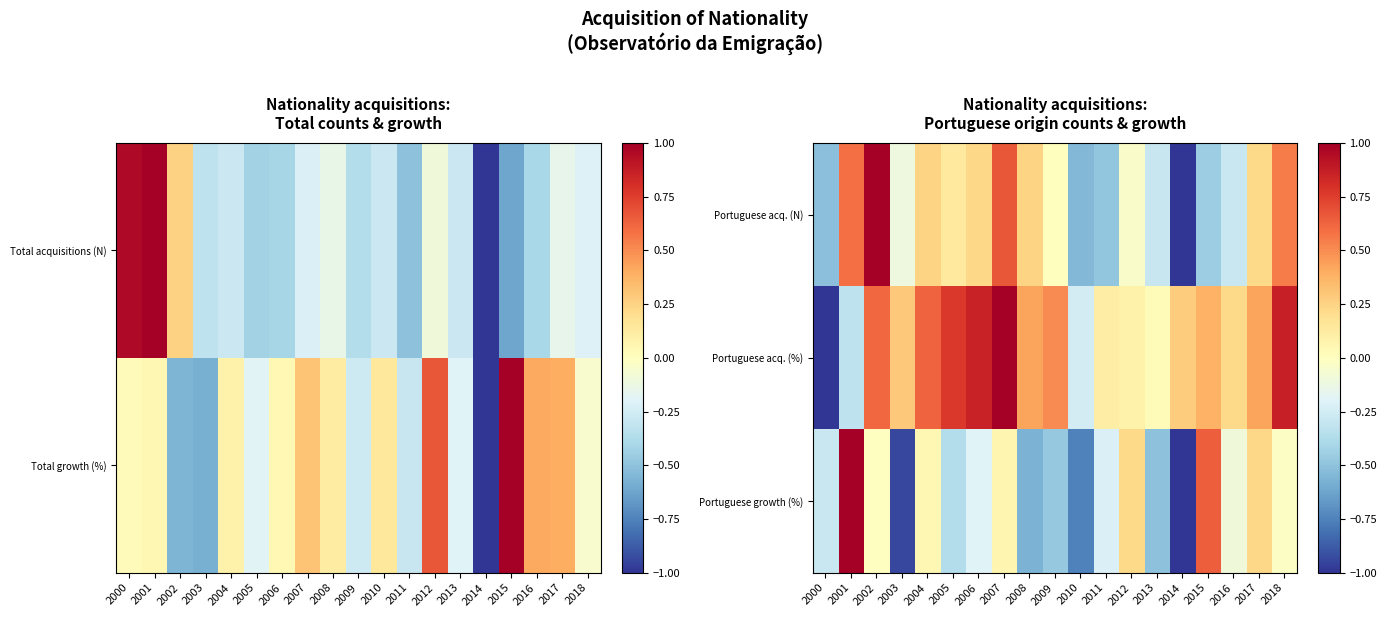

Rank the series by their average value, from lowest to highest.

Portuguese growth (%), Portuguese acq. (N), Portuguese acq. (%)